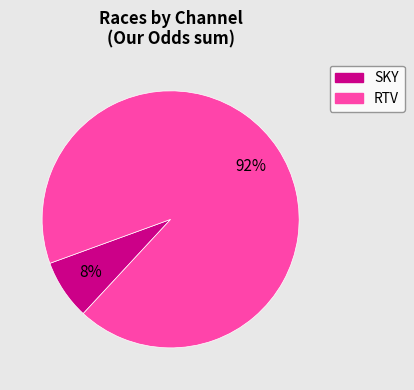

To the nearest percent, what is the average slice percentage?

50%